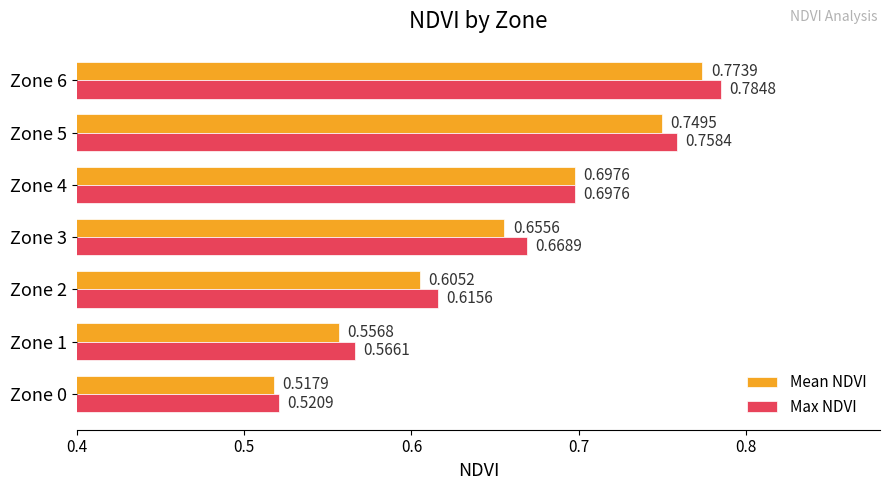

Which series has the largest total across all categories?

Max NDVI